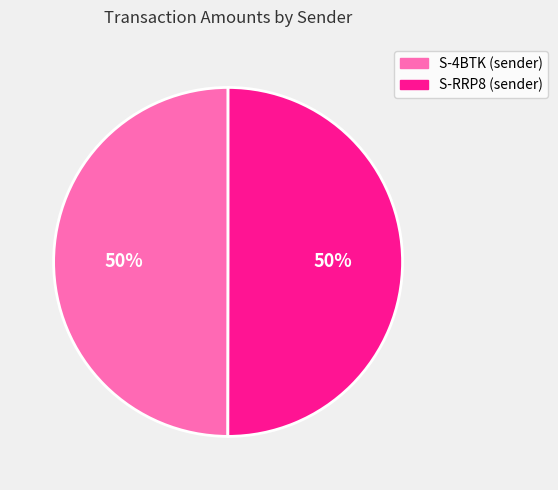

How many segments does this pie chart have?

2